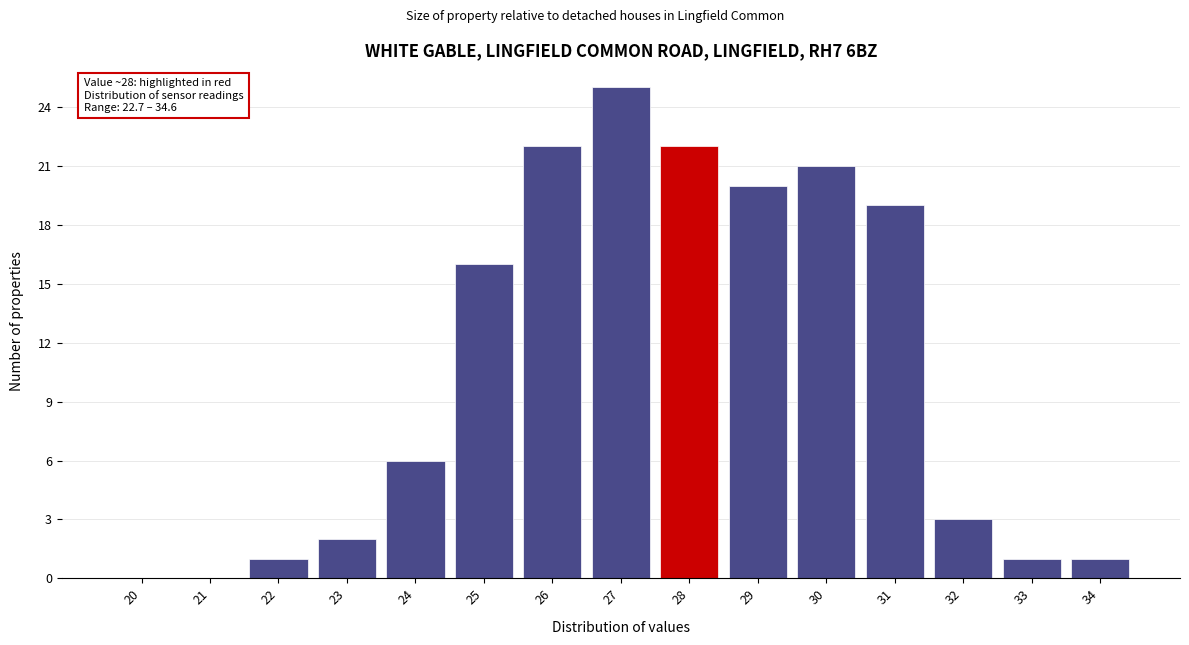

Reading left to right, transcribe all the data shown in this chart.

20=0	21=0	22=1	23=2	24=6	25=16	26=22	27=25	28=22	29=20	30=21	31=19	32=3	33=1	34=1